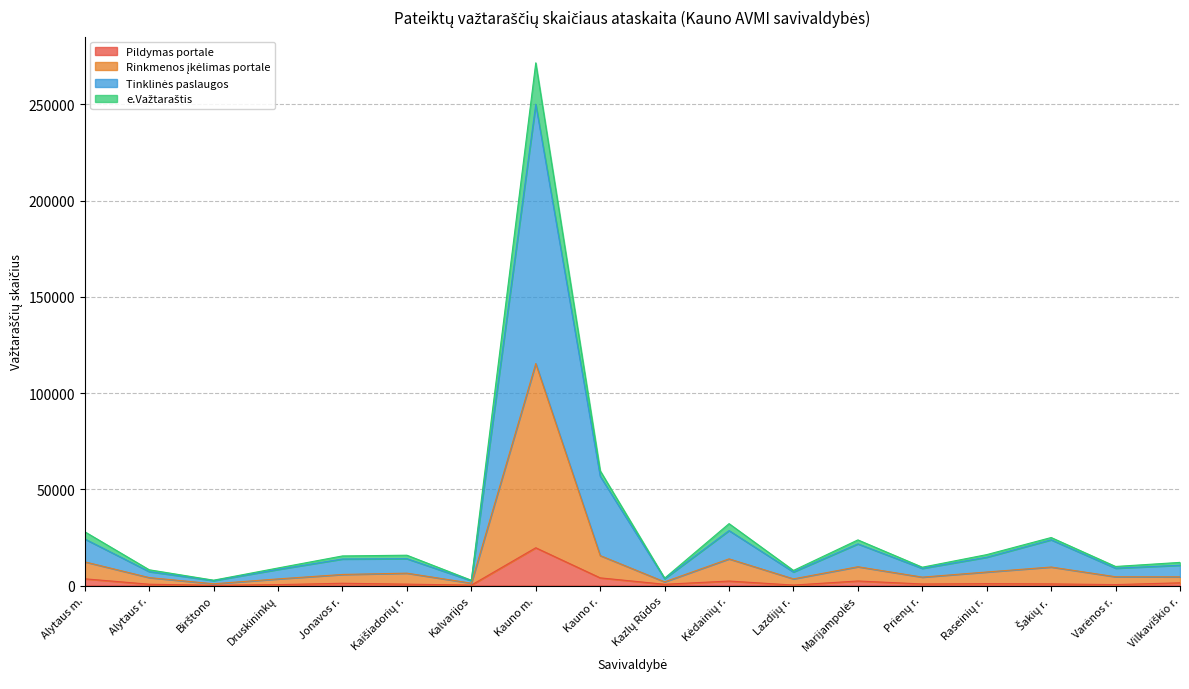

At which category is the sum across all series the highest?

Kauno m.